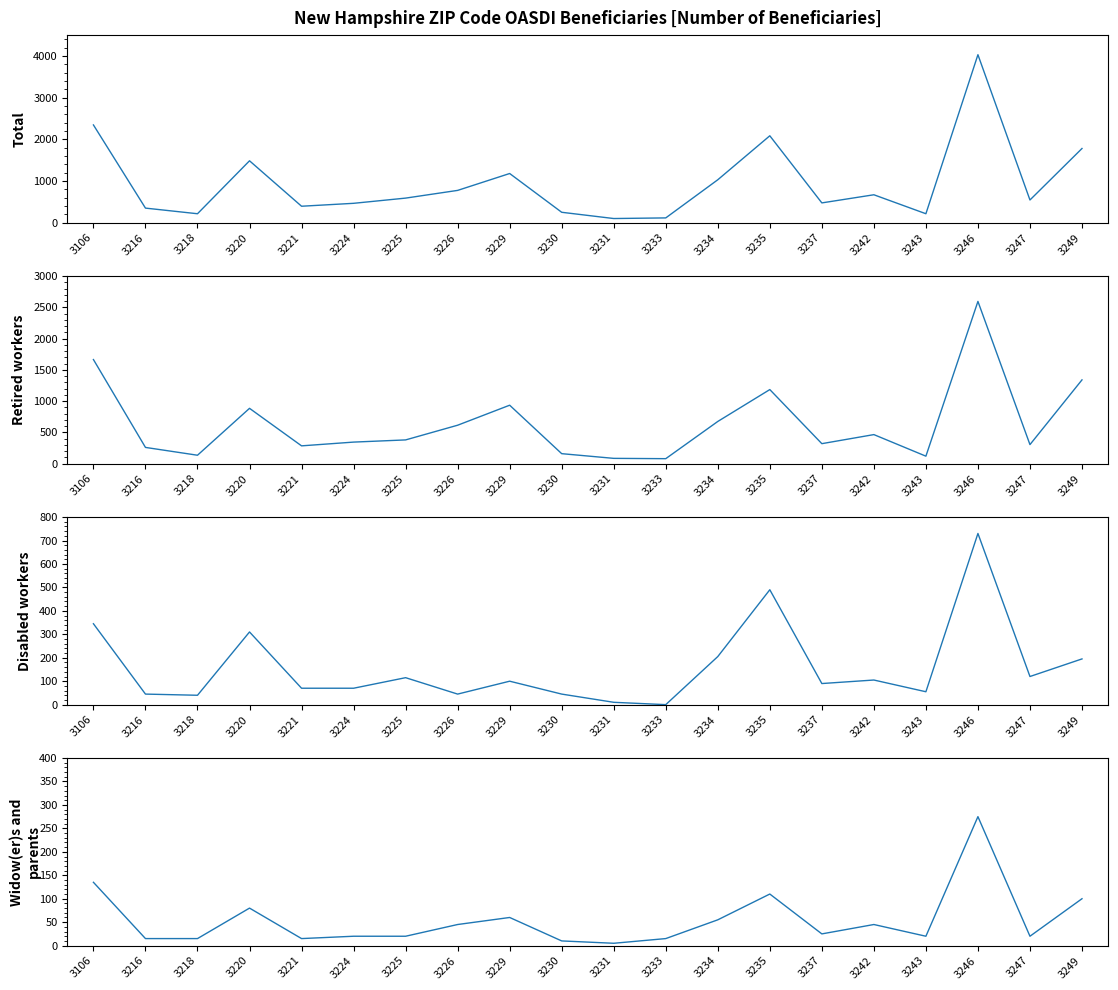

In Total, how many points are higher than both neighbors (excluding endpoints)?

5